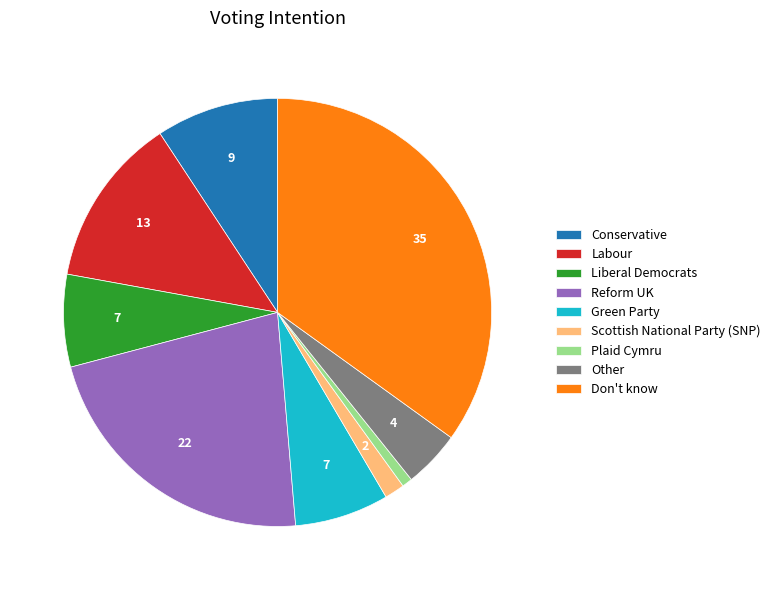

What is the largest slice in the pie chart?

Don't know